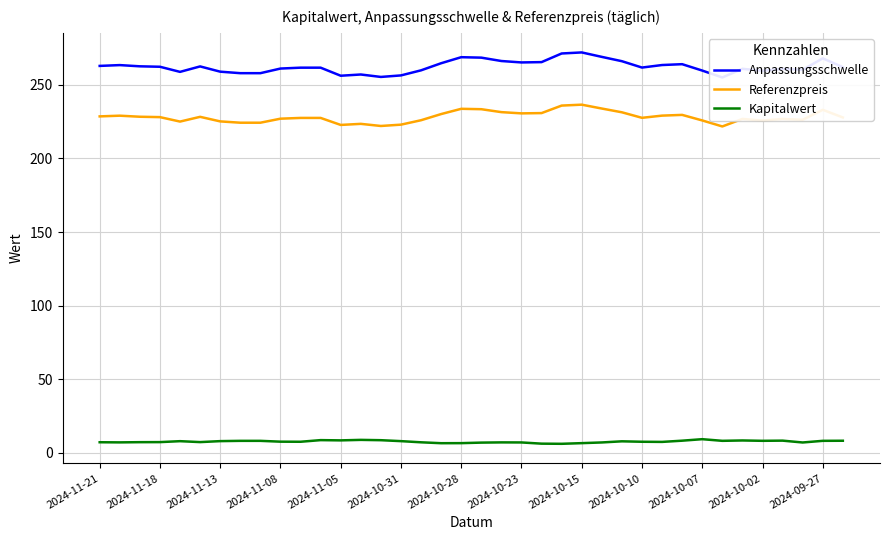

Rank the series by their maximum value, from highest to lowest.

Anpassungsschwelle, Referenzpreis, Kapitalwert